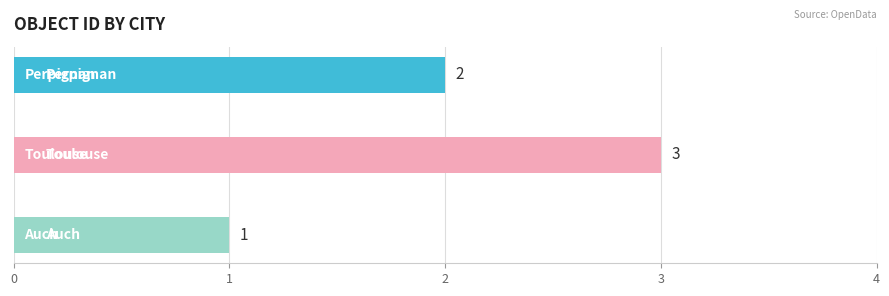

What is the value of the 3rd bar from the top?

1